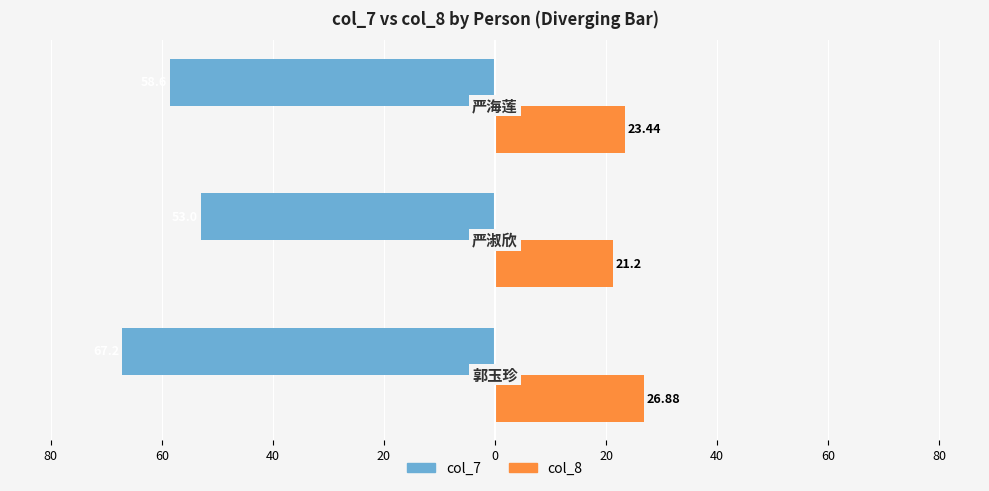

What are all the series names shown in the legend?

col_7, col_8